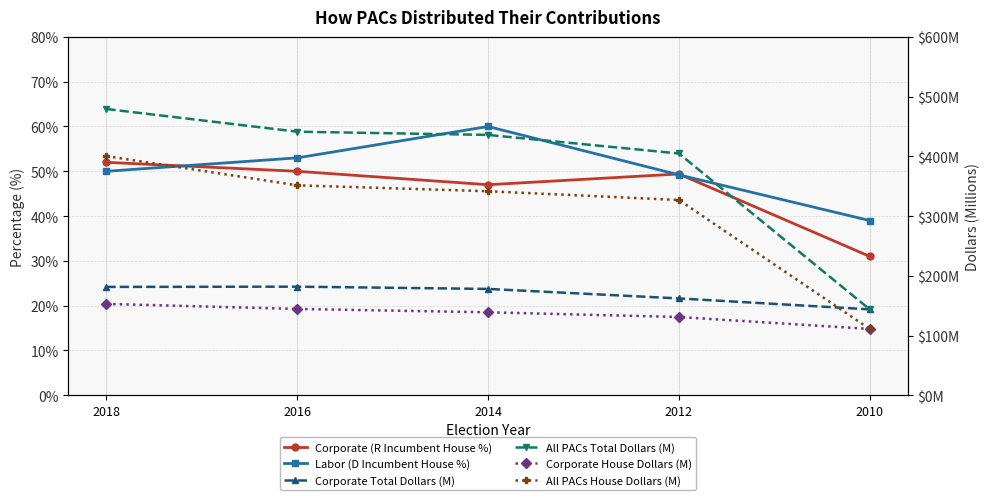

What is the total value across all series at 2018?

1316.0